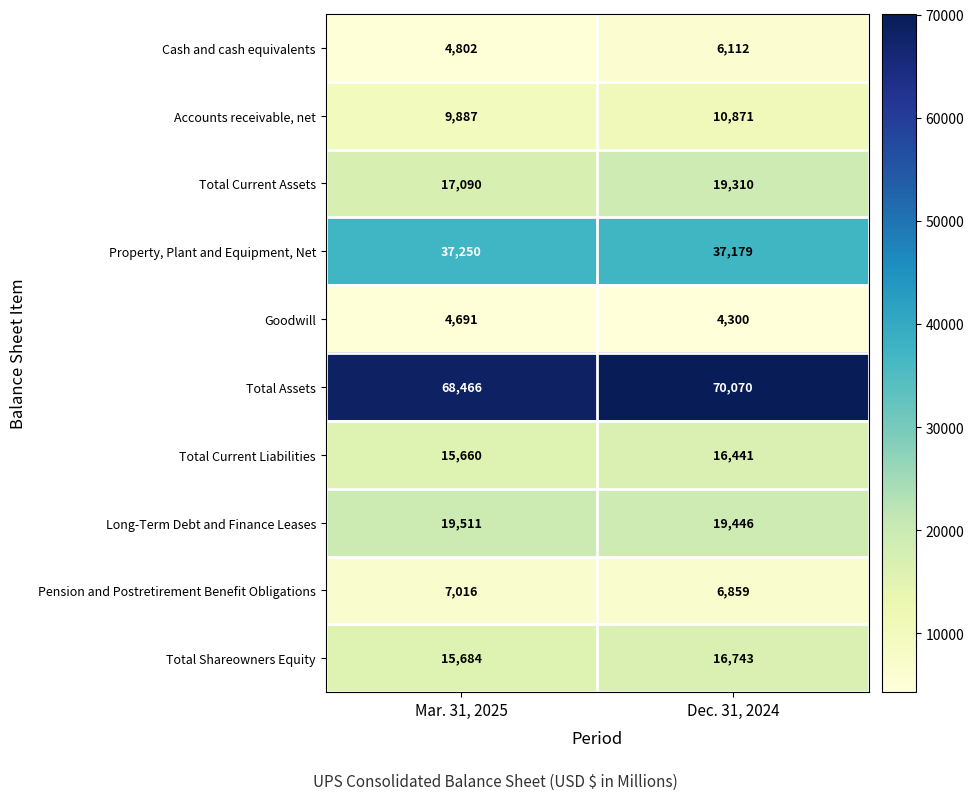

What is the average value of the Total Current Assets series?

18200